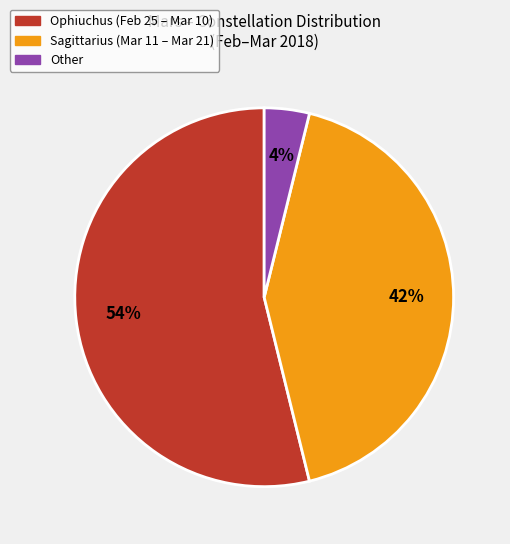

Which category accounts for the majority?

Ophiuchus